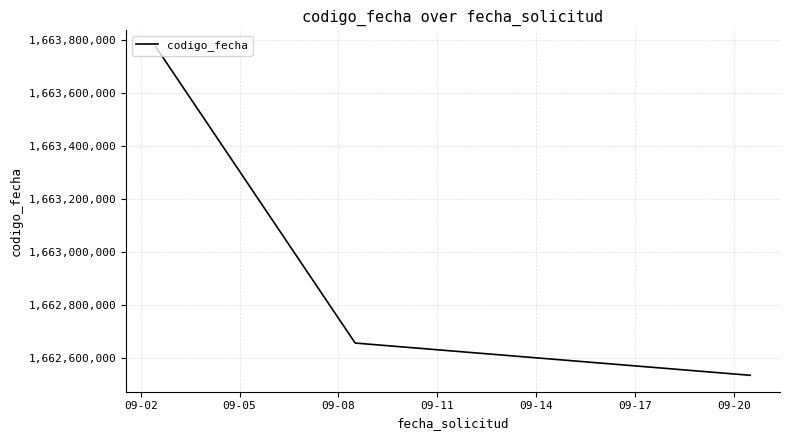

Does the chart display data point markers on the line(s)?

No